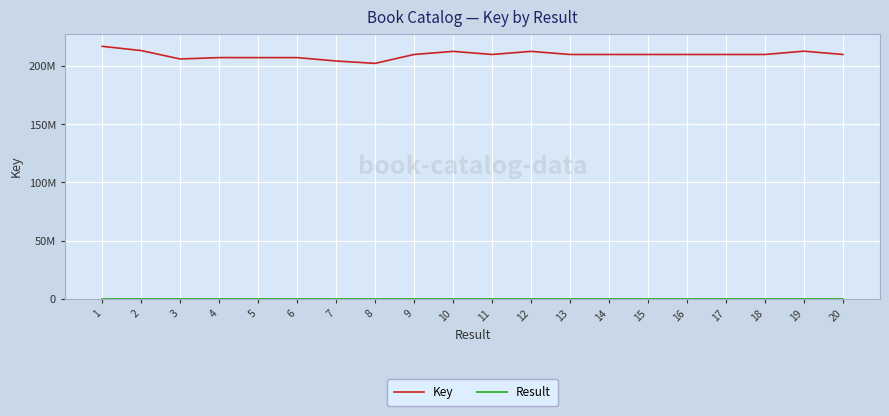

How many interior local valleys does the Key series have?

7